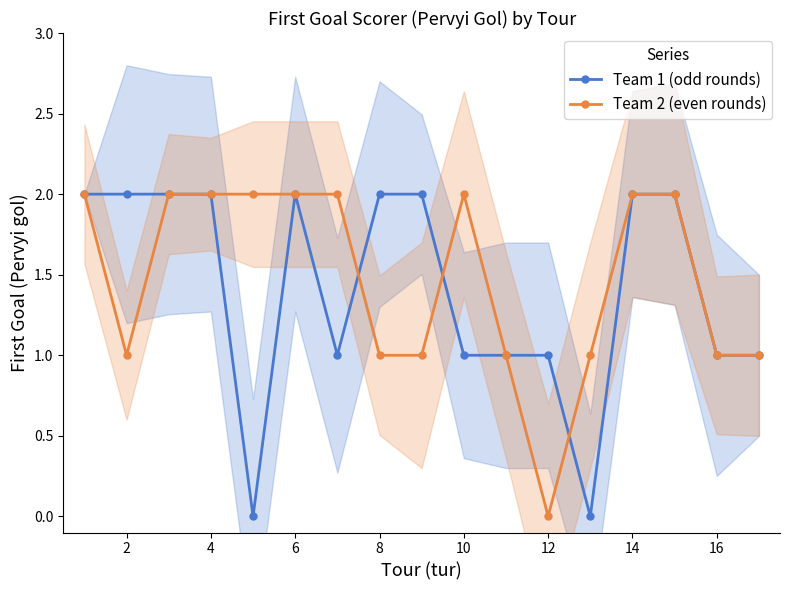

Is it true that Team 1 (odd rounds) equals 1 at 12?

True